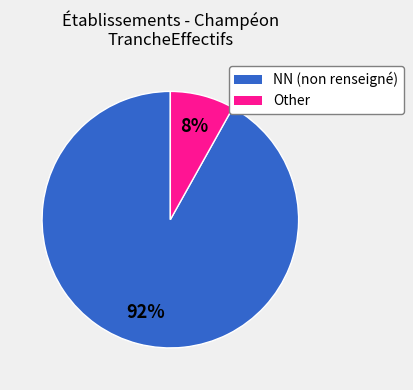

To the nearest percent, what is the difference between the largest and smallest slice percentages?

84%